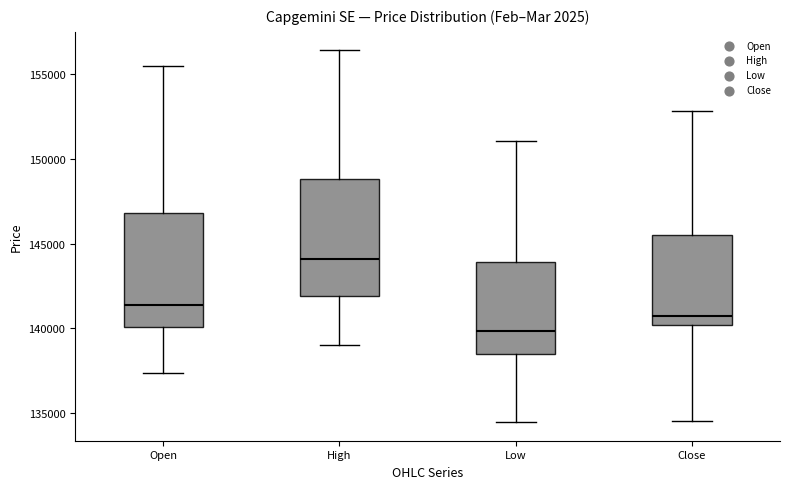

Where does the lower whisker of the box for High end on the y-axis? The values are not printed on the chart, so give them approximately, as read against the axis.

139000